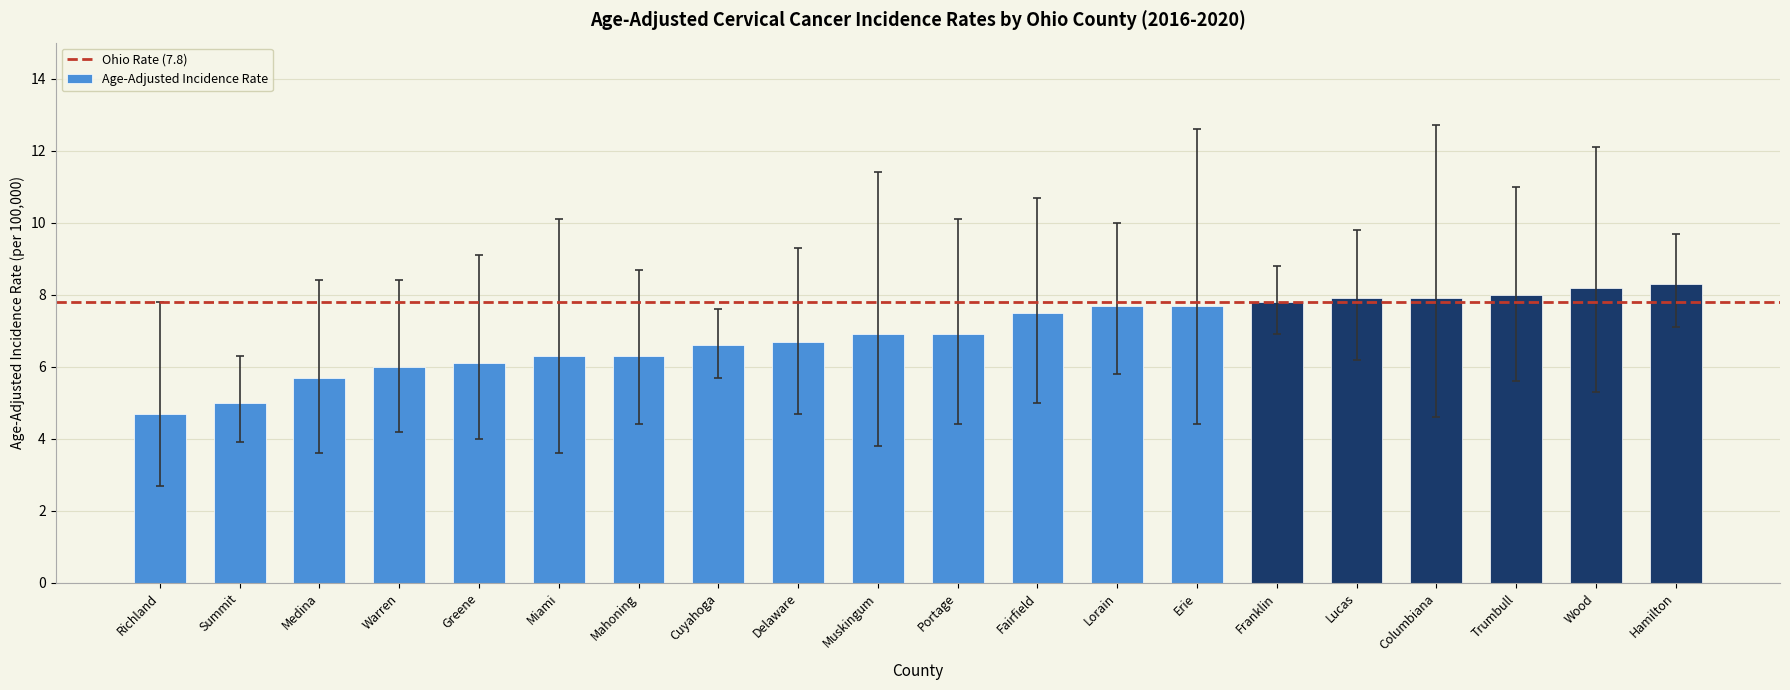

What is the average value?

6.9